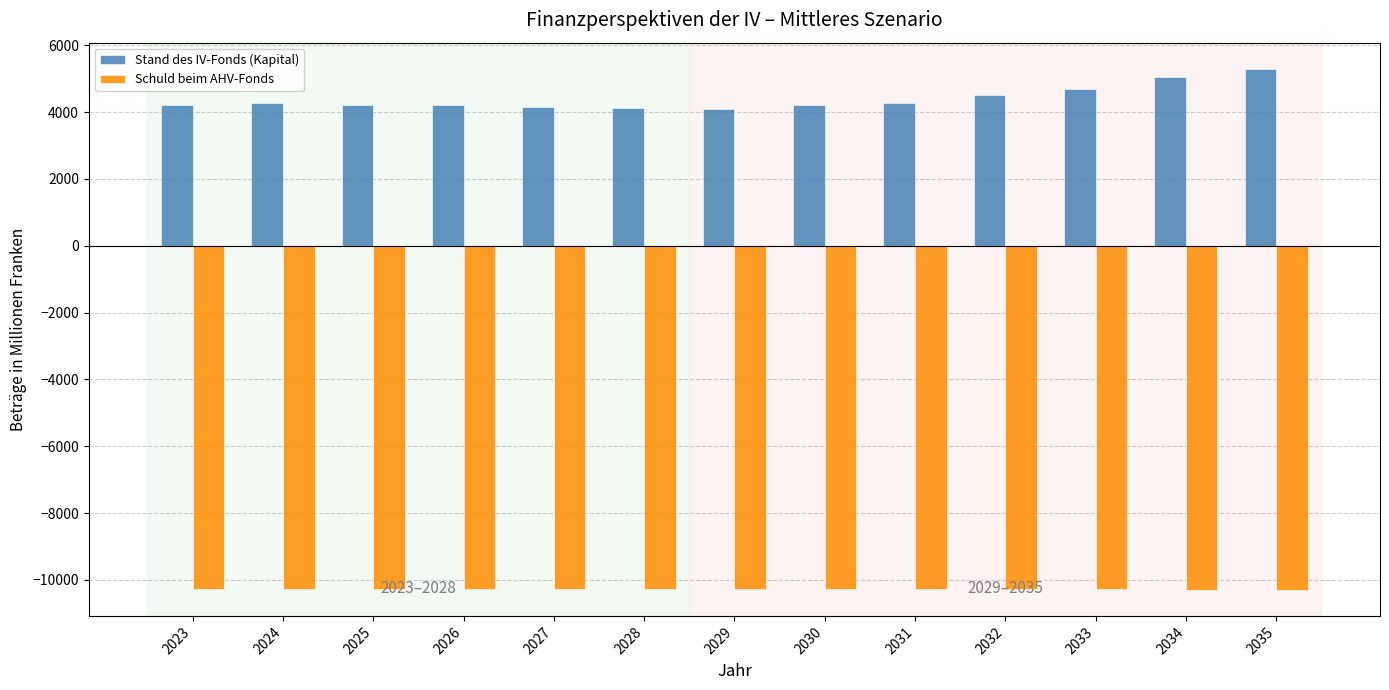

Which series has the widest spread of values?

Stand des IV-Fonds (Kapital)